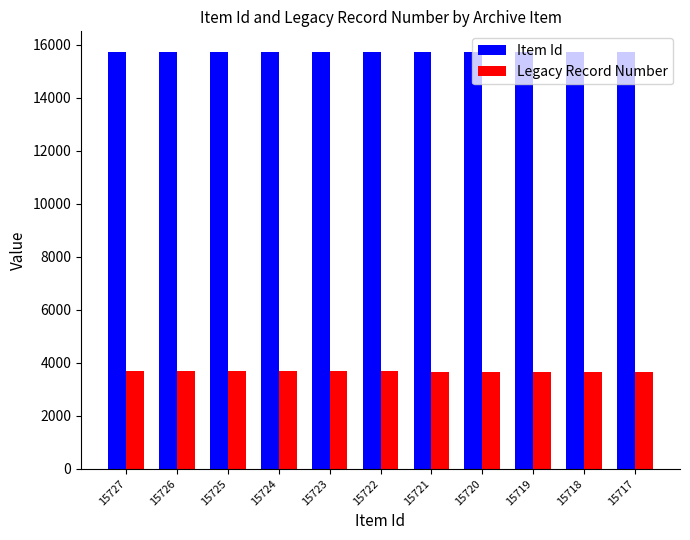

What are all the series names shown in the legend?

Item Id, Legacy Record Number